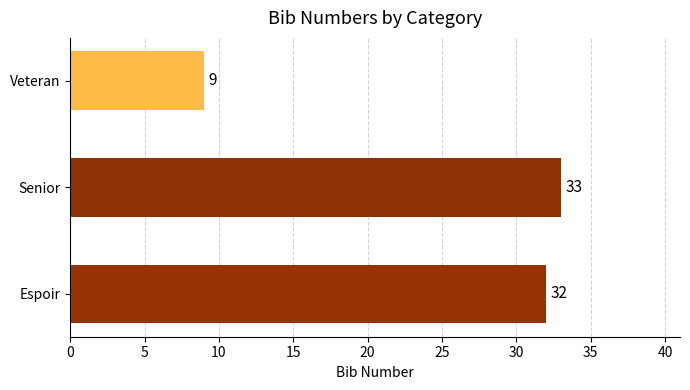

Approximately how many times larger is the value at Espoir compared to Senior?

1.0